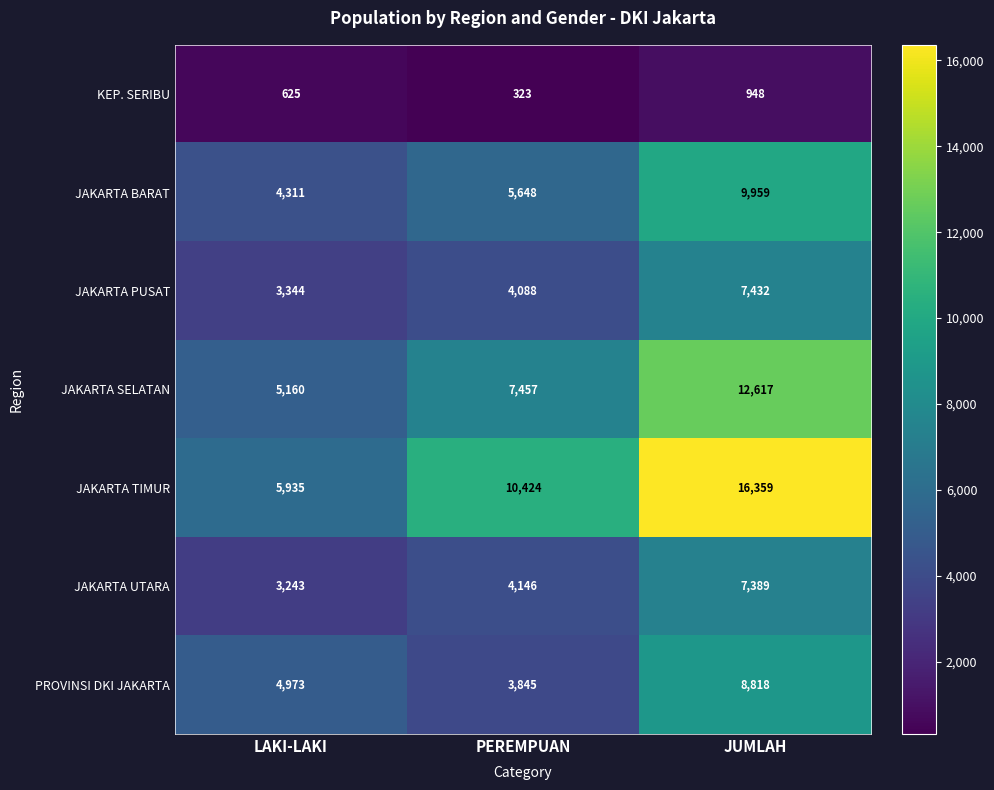

Is it true that PROVINSI DKI JAKARTA equals 1086 at PEREMPUAN?

False